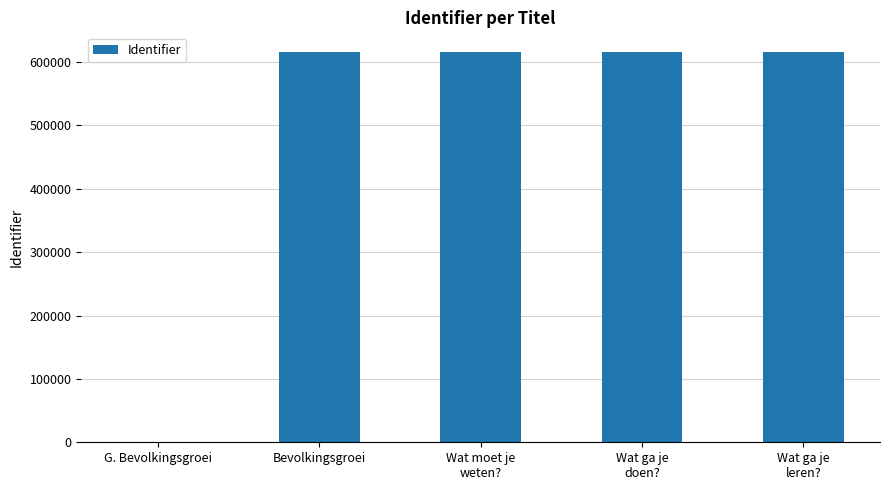

What is the sum of all values?

2464952